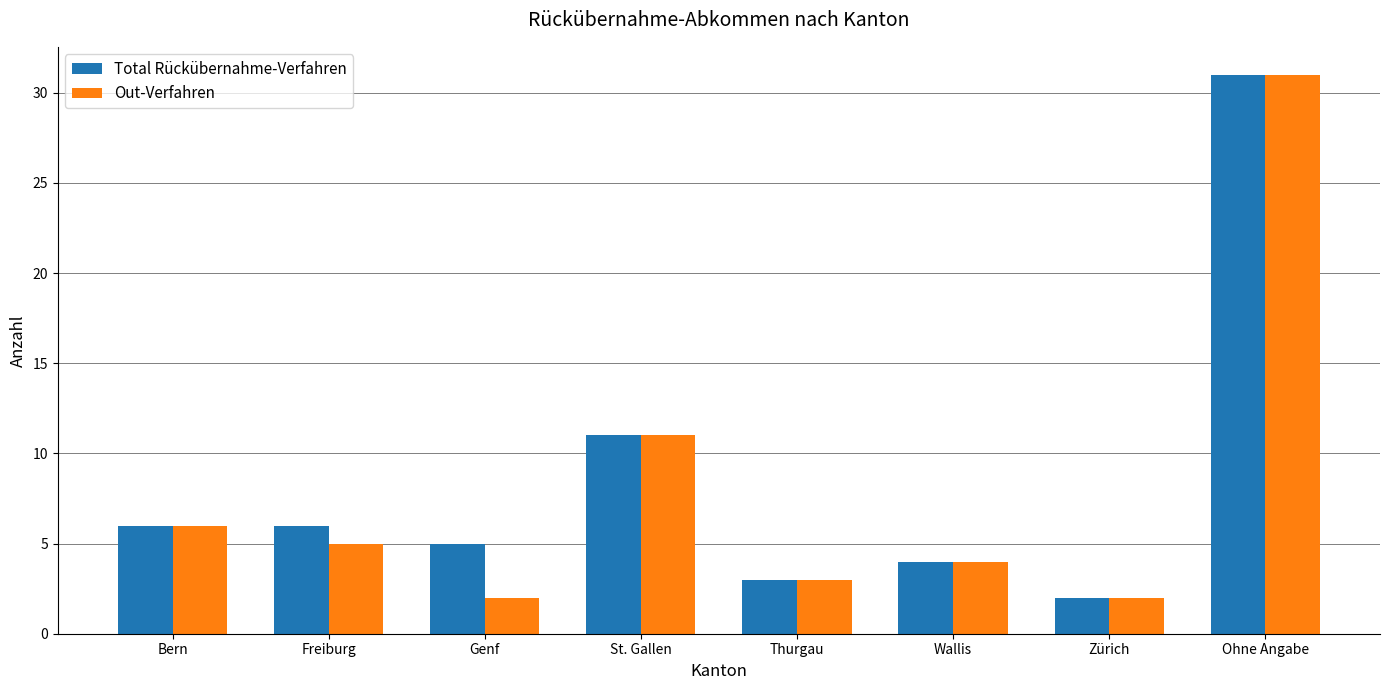

Is the value of Total Rückübernahme-Verfahren at Freiburg greater than the value of Out-Verfahren at Thurgau?

Yes